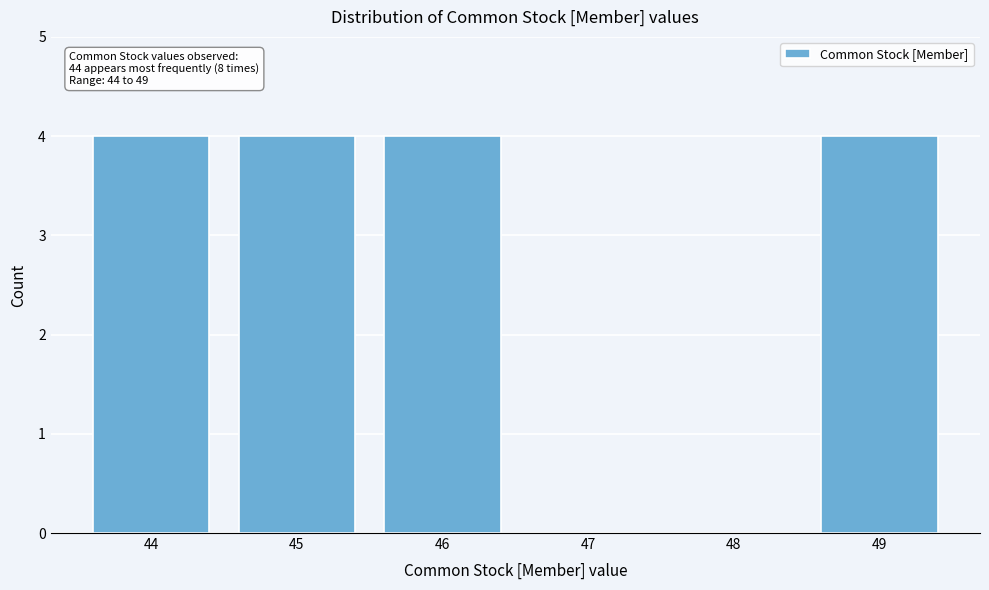

Reading left to right, extract all data points from this chart.

44=4	45=4	46=4	47=0	48=0	49=4